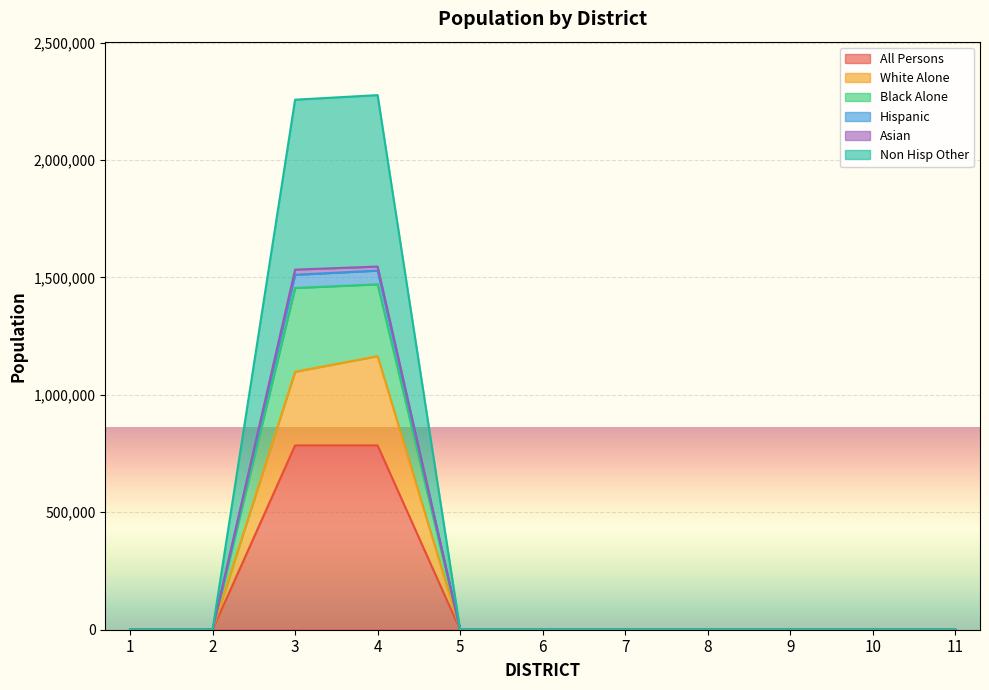

What is the maximum value for All Persons?

784672